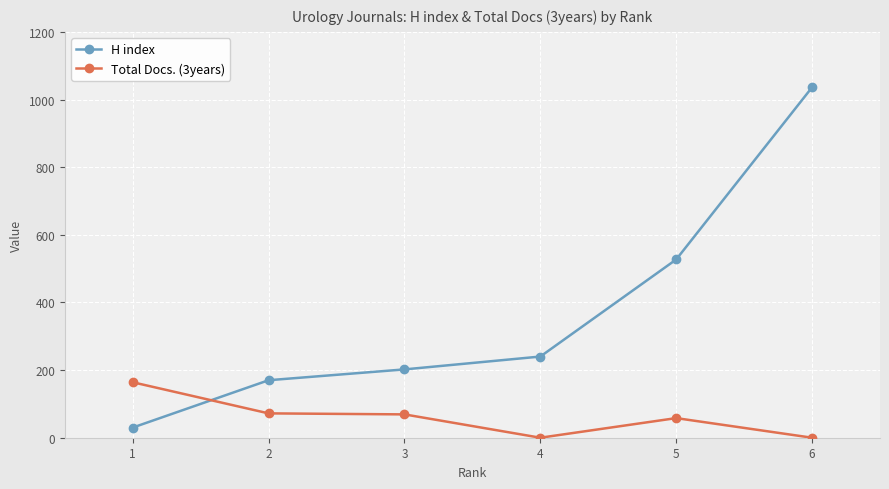

Is the value of Total Docs. (3years) at 4 greater than the value of H index at 2?

No